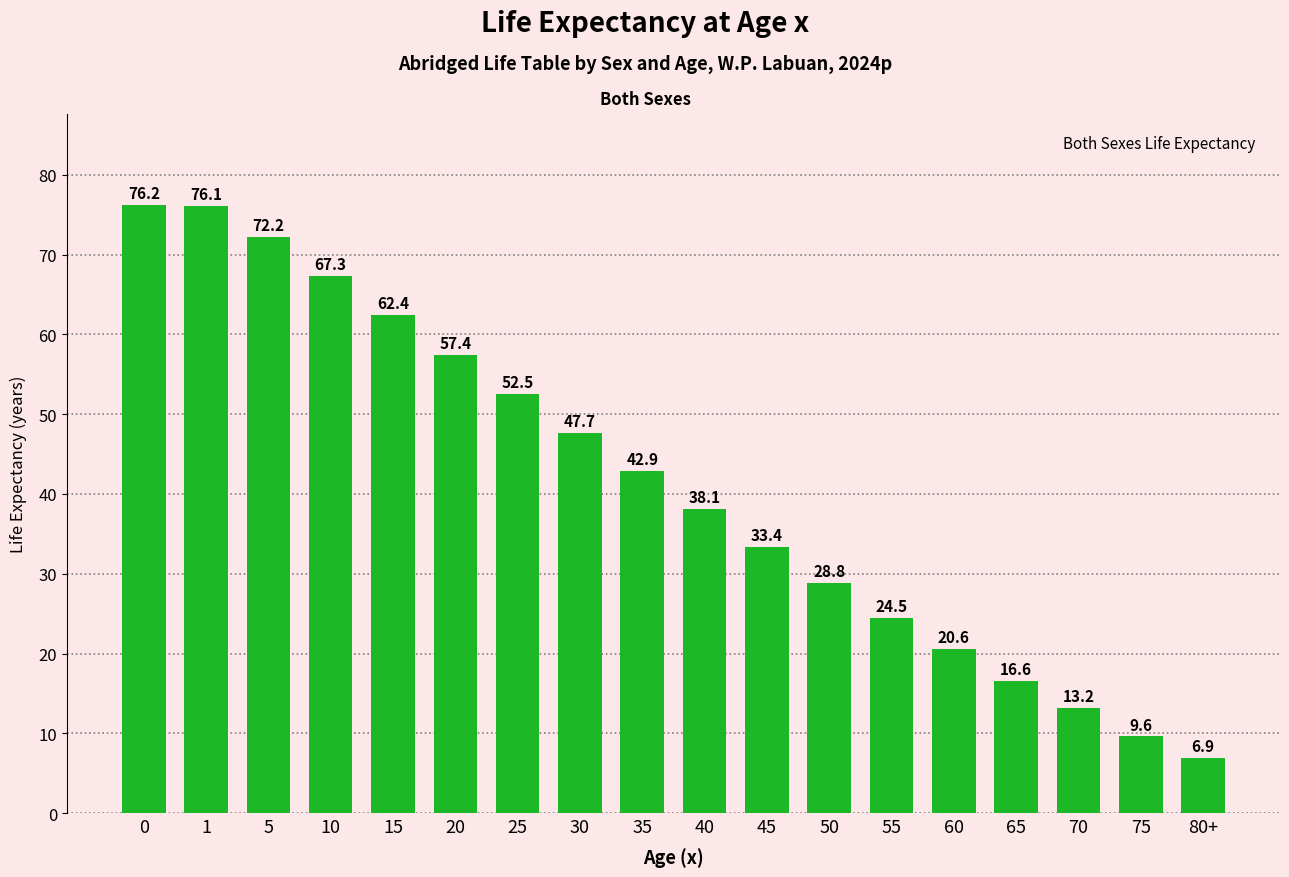

What is the value of the 8th bar from the left?

47.7